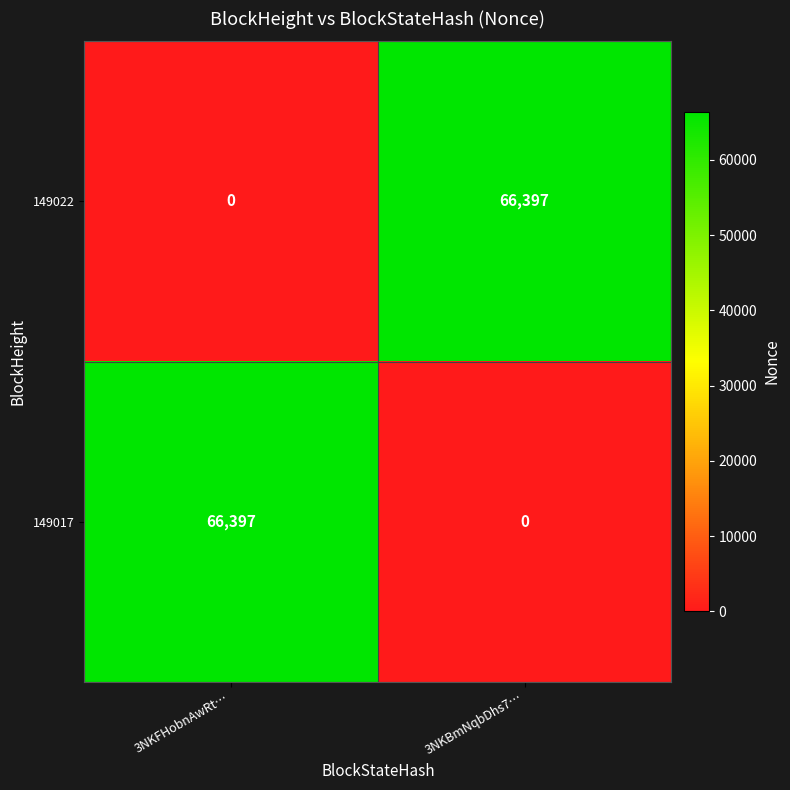

Is it true that 149017 equals 0 at 3NKBmNqbDhs7…?

True